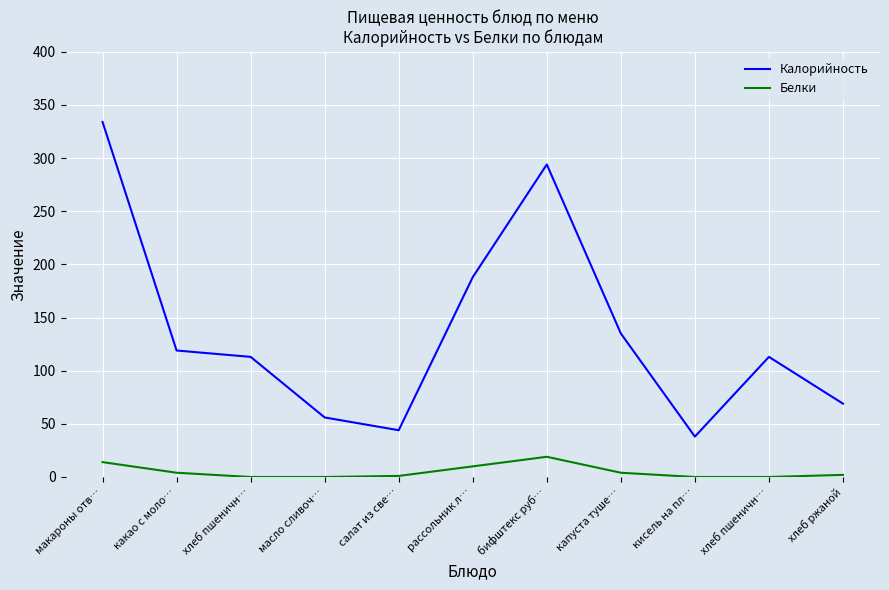

At which category does the chart reach its minimum across all series?

хлеб пшеничн…